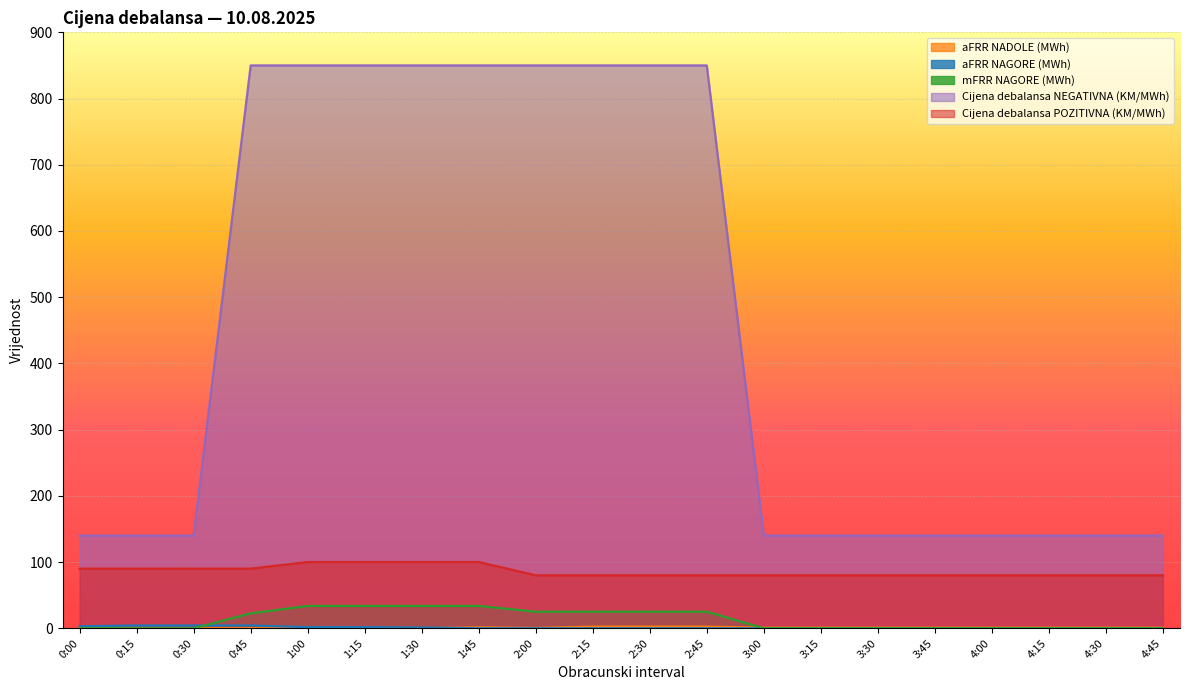

Rank the categories by mFRR NAGORE (MWh) value from lowest to highest.

0:00, 0:15, 0:30, 3:00, 3:15, 3:30, 3:45, 4:00, 4:15, 4:30, 4:45, 0:45, 2:00, 2:15, 2:30, 2:45, 1:00, 1:15, 1:30, 1:45